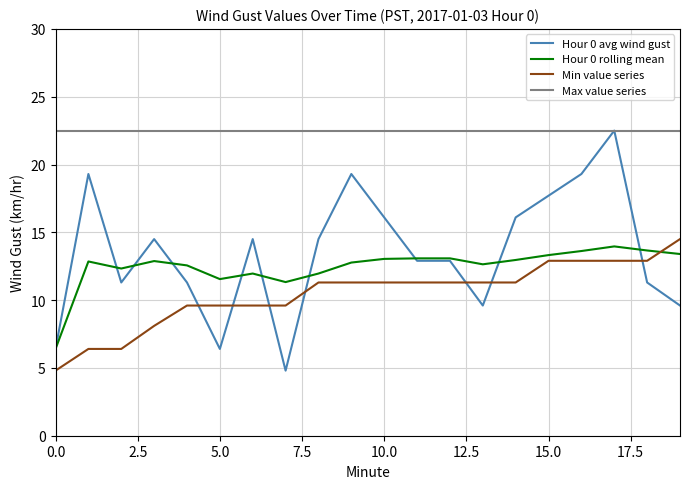

True or false: Max value series and Min value series intersect in this chart.

False